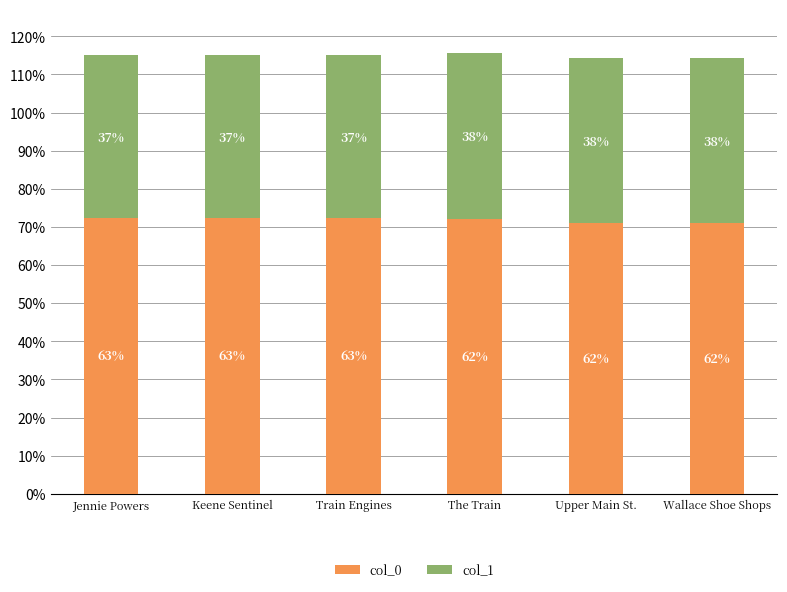

Are the bars horizontal?

No